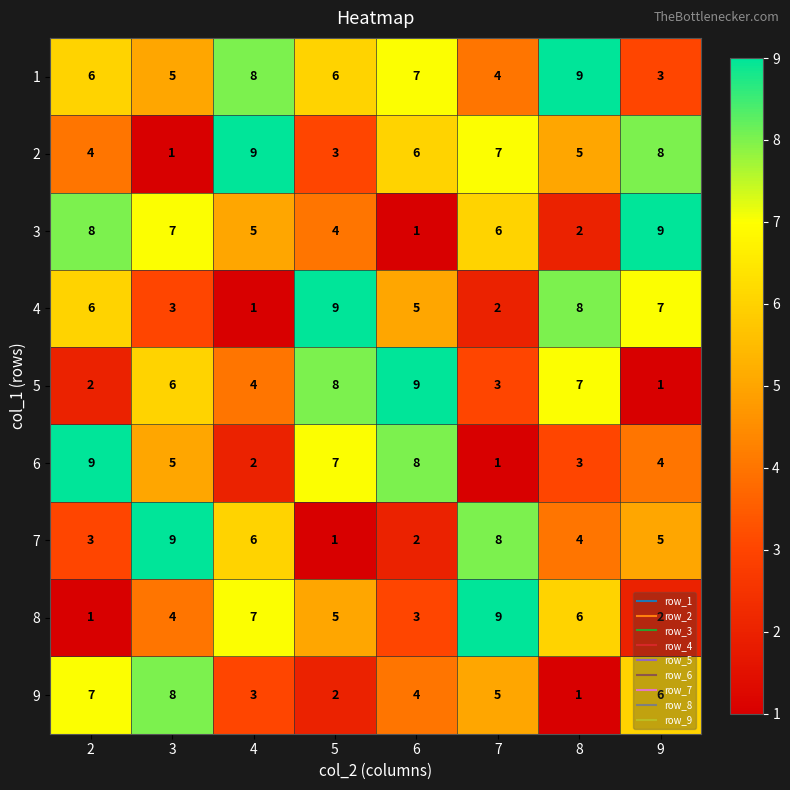

Rank the series at 7 from lowest to highest value.

6, 4, 5, 1, 9, 3, 2, 7, 8